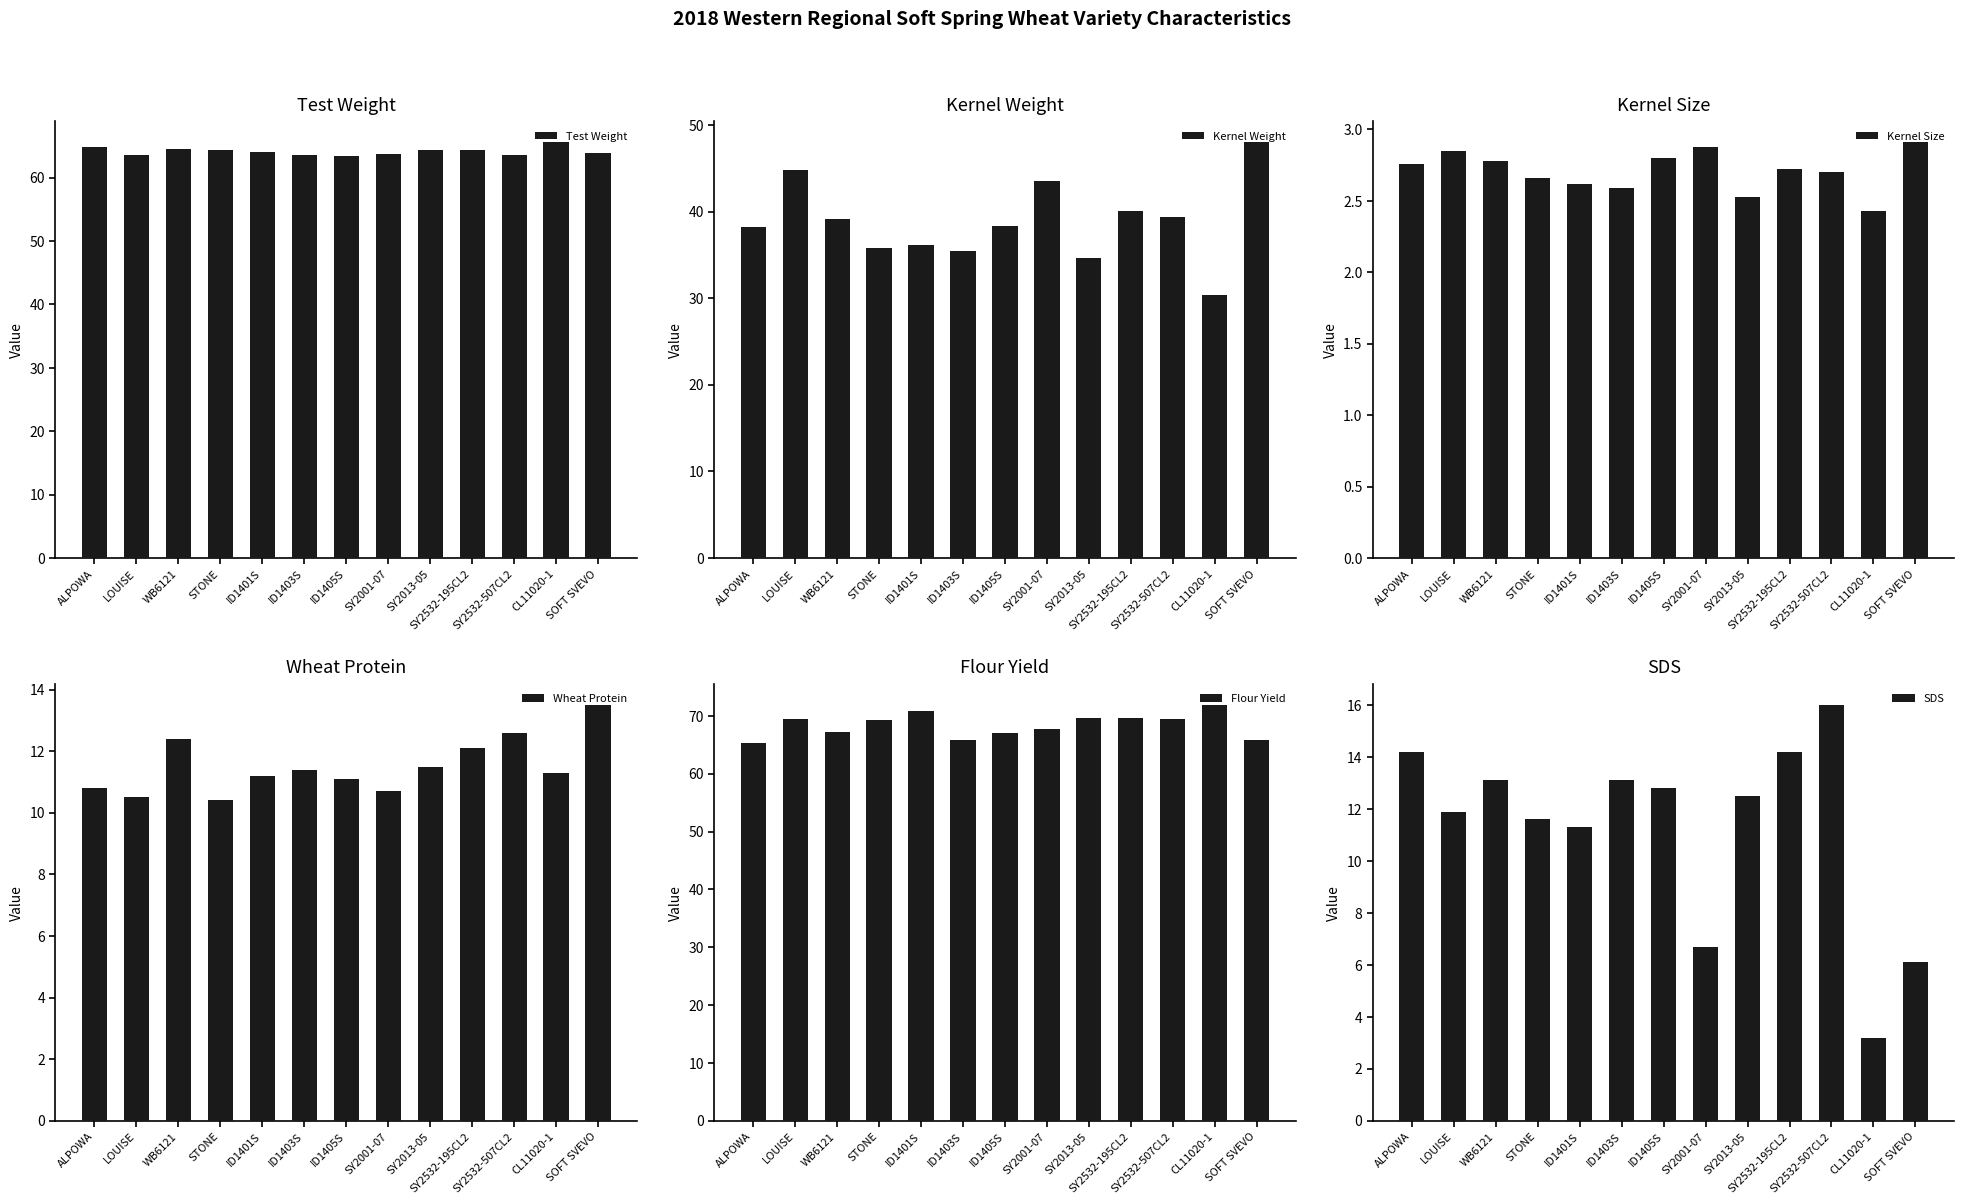

At which category does the chart reach its minimum across all series?

CL11020-1